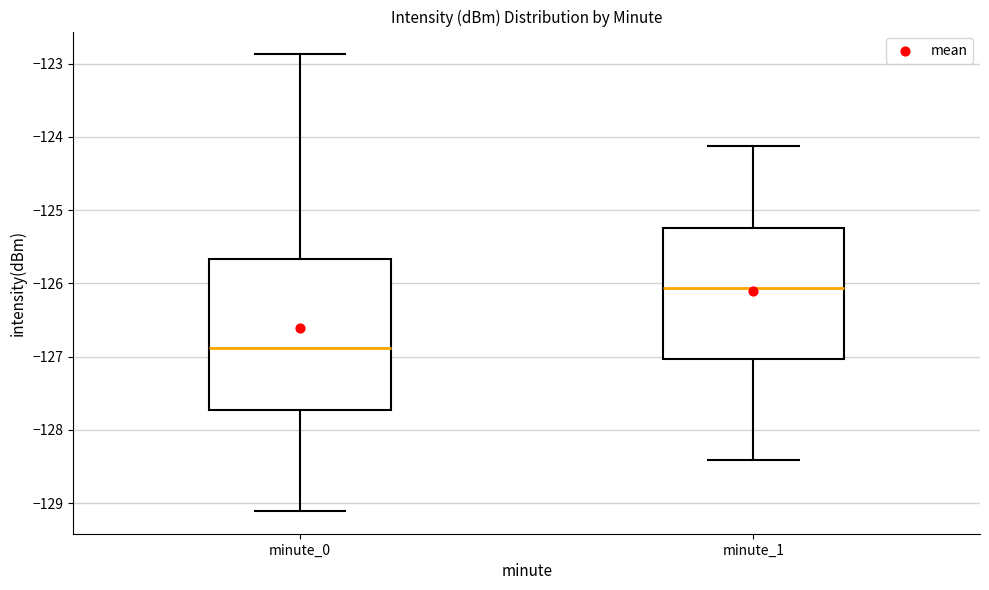

Where does the lower whisker of the box for minute_1 end on the y-axis? The values are not printed on the chart, so give them approximately, as read against the axis.

-128.4